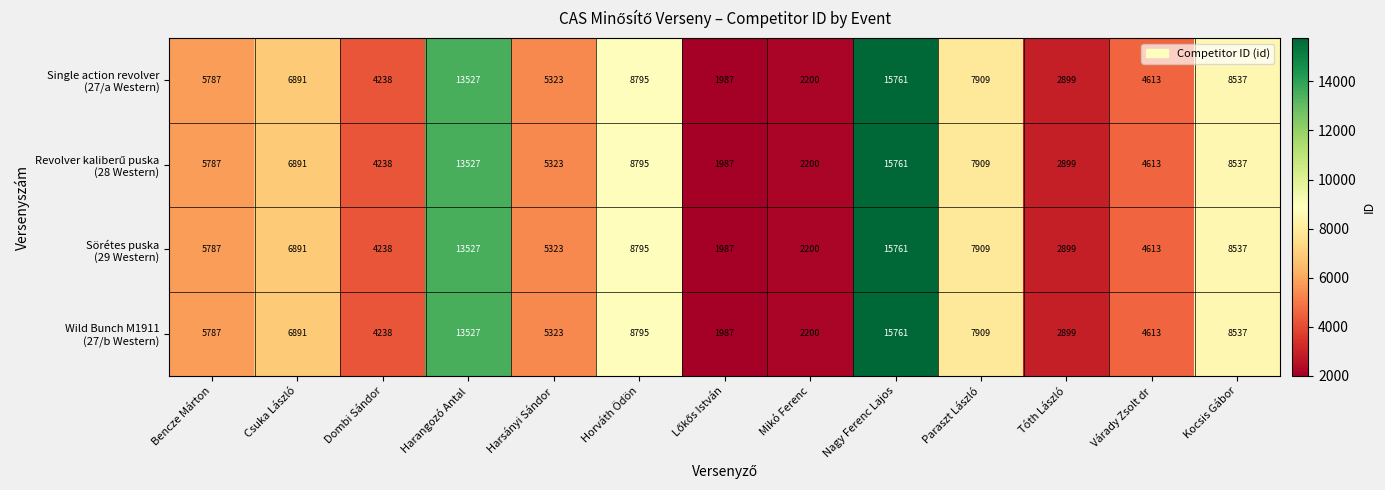

Count the number of categories in the chart.

13